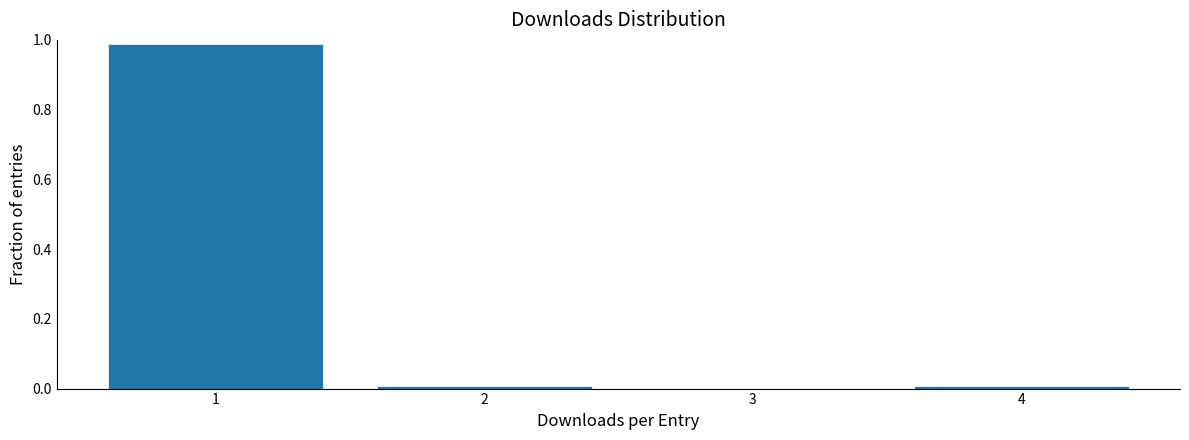

Reading left to right, transcribe this chart: for each bar, give the range it covers on the x-axis and its height. The values are not printed on the chart, so give them approximately, as read against the axis.

0.5 to 1.5: 0.98
1.5 to 2.5: under 0.02
2.5 to 3.5: 0
3.5 to 4.5: under 0.02